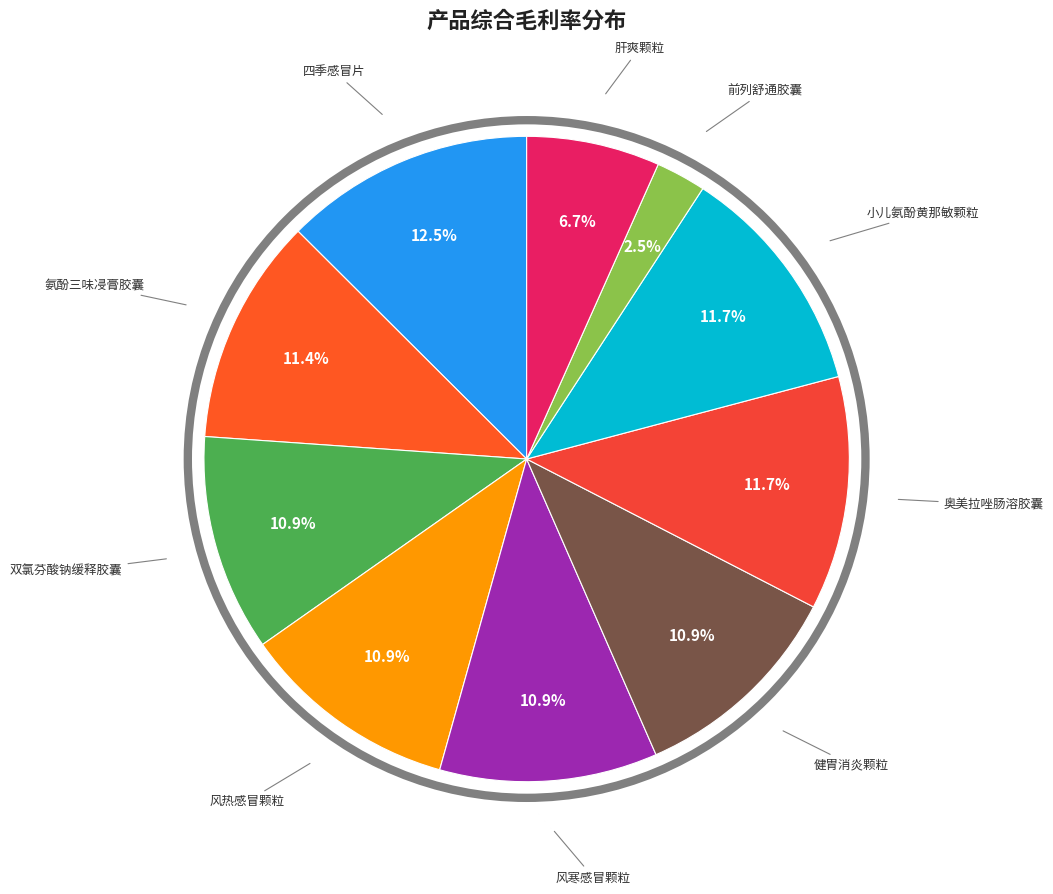

How many segments does this pie chart have?

10